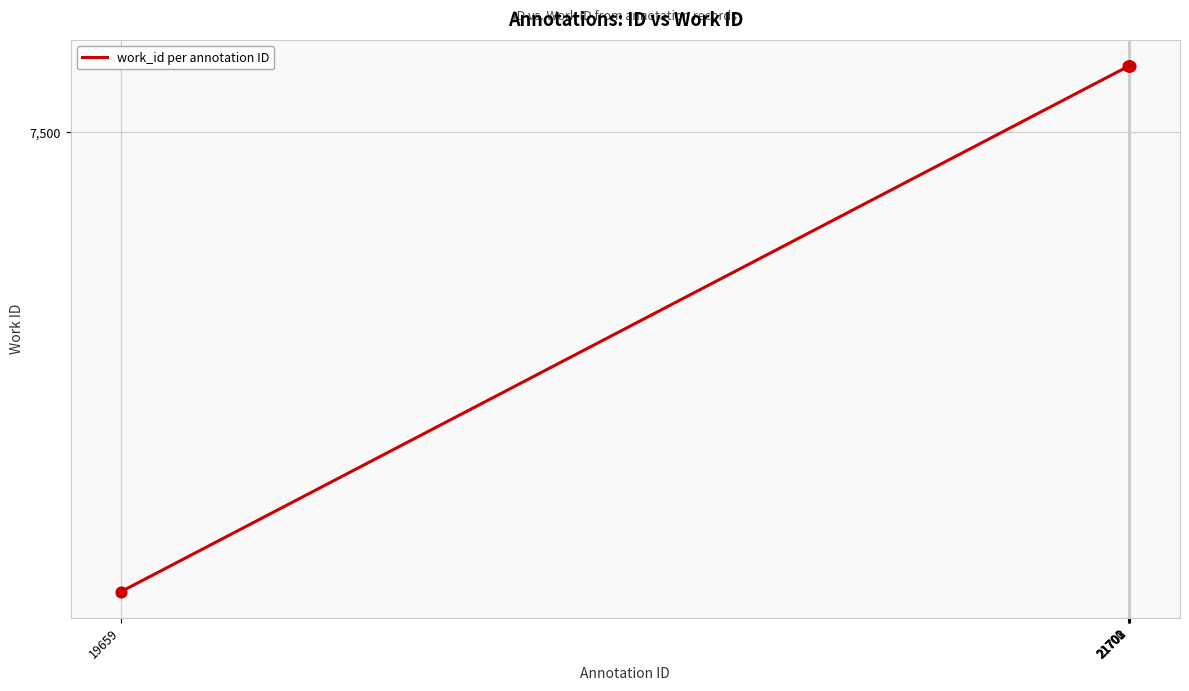

Between 21700 and 19659, which is larger?

21700